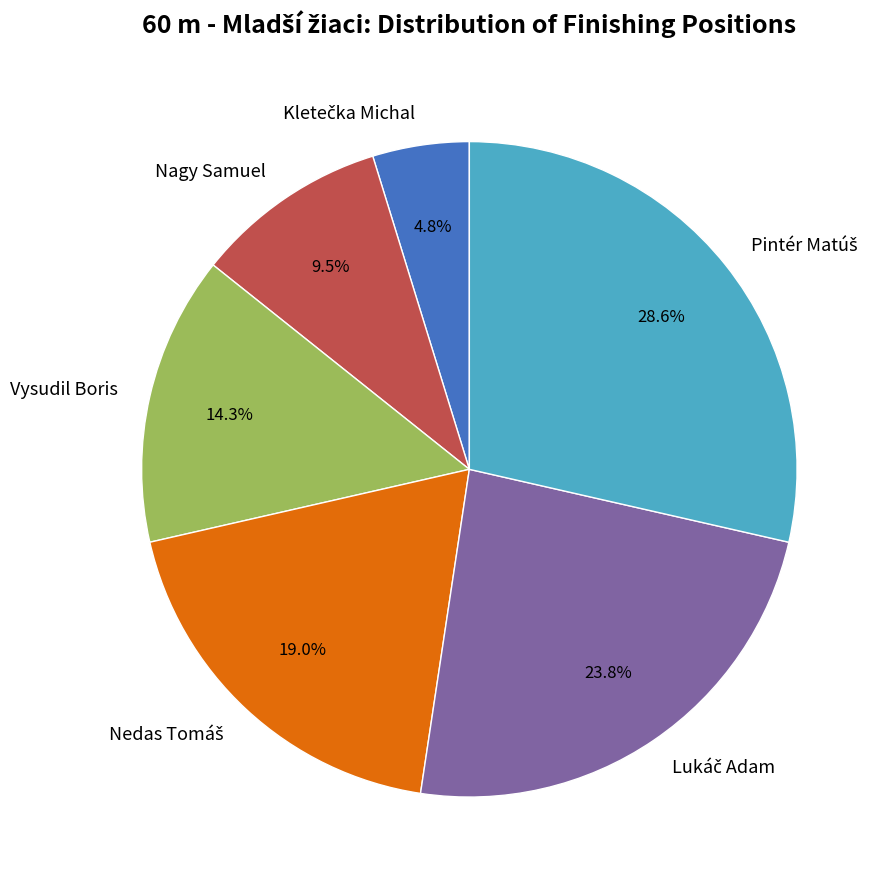

Does any single category account for the majority?

No